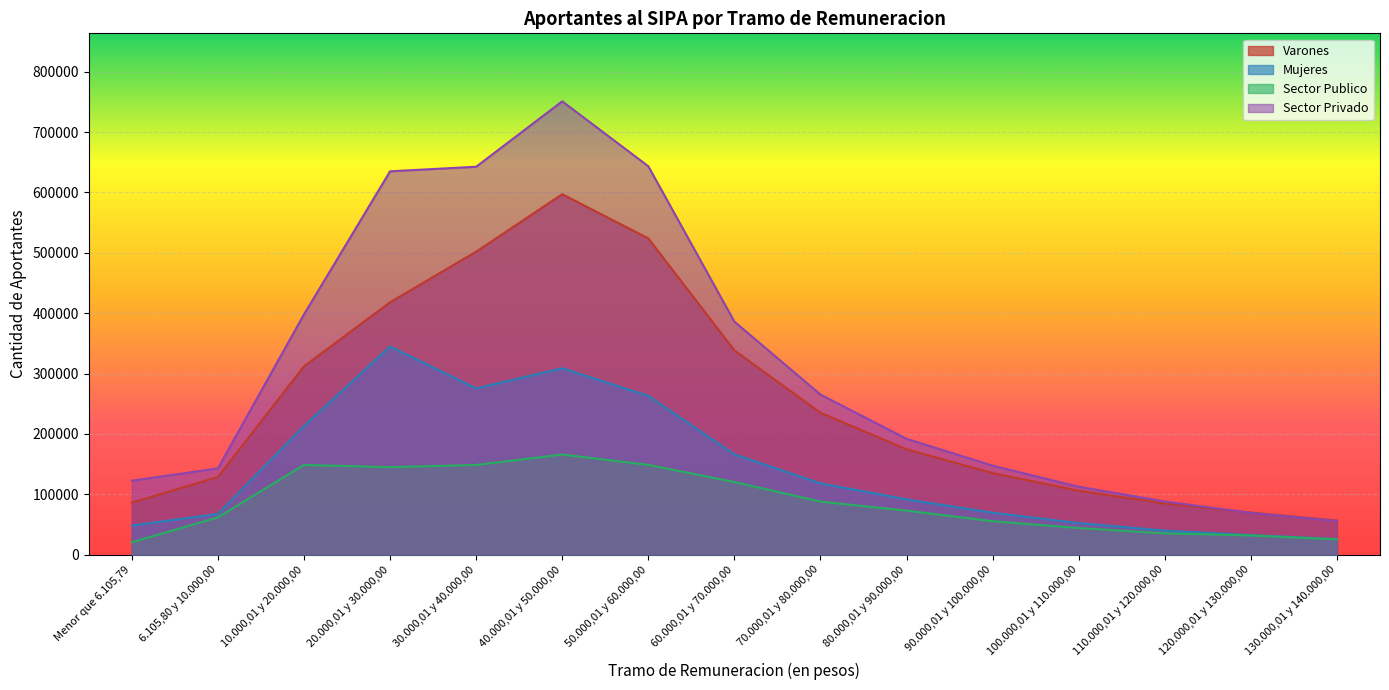

Rank the series at 80.000,01 y 90.000,00 from lowest to highest value.

Sector Publico, Mujeres, Varones, Sector Privado